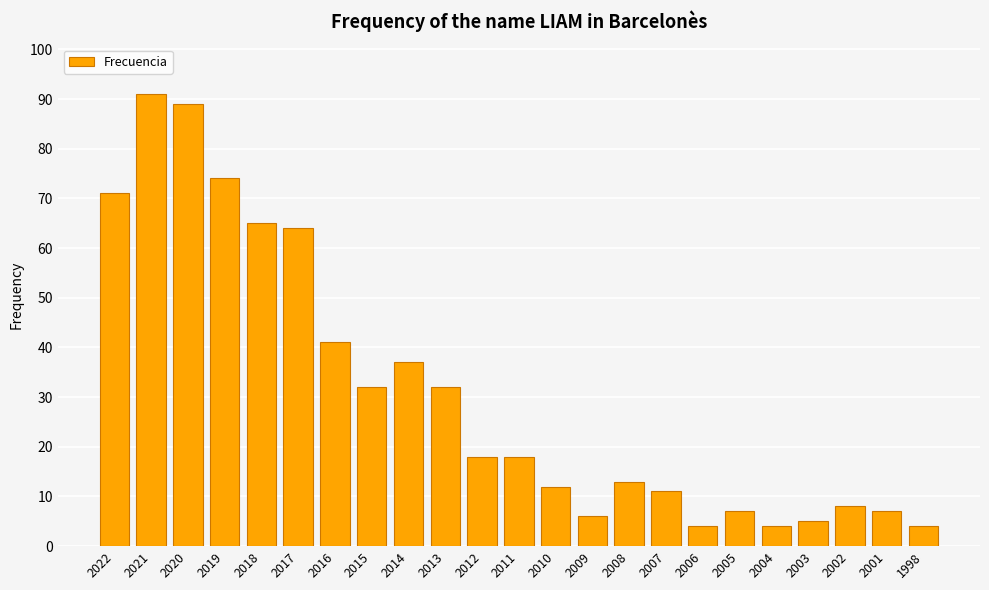

Which has a higher value, 2006 or 2007?

2007